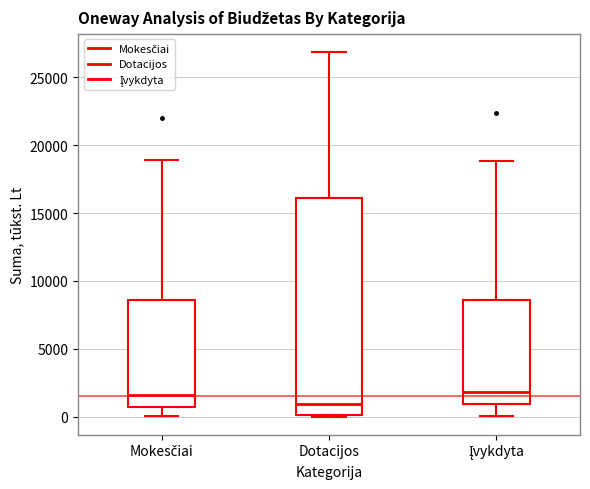

Where is the upper edge of the box for Dotacijos on the y-axis? The values are not printed on the chart, so give them approximately, as read against the axis.

16000